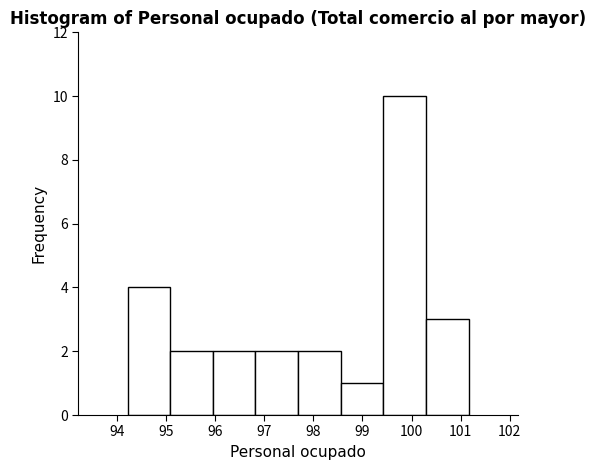

Reading left to right, transcribe this chart: for each bar, give the range it covers on the x-axis and its height. Neither the bar edges nor the heights are printed on the chart, so give them approximately, as read against the axes.

94.2 to 95.1: 4
95.1 to 96.0: 2
96.0 to 96.8: 2
96.8 to 97.7: 2
97.7 to 98.6: 2
98.6 to 99.4: 1
99.4 to 100.3: 10
100.3 to 101.2: 3